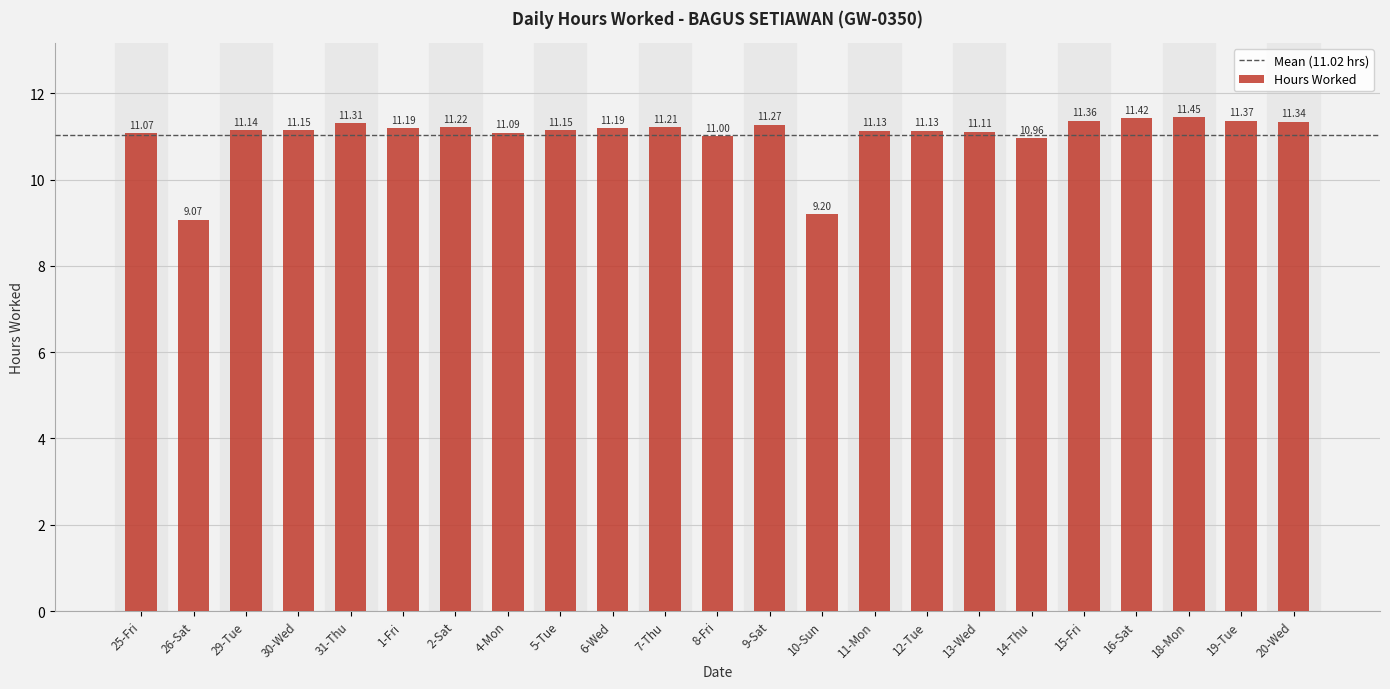

Between 2-Sat and 5-Tue, which is larger?

2-Sat